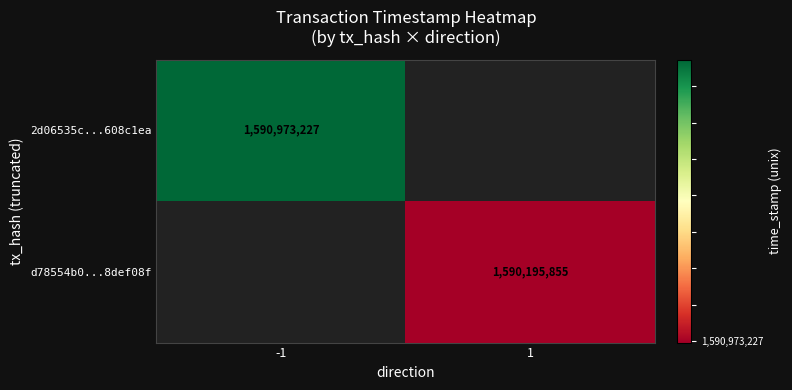

True or false: d78554b0...8def08f has a value of 1590195855 at 1.

True